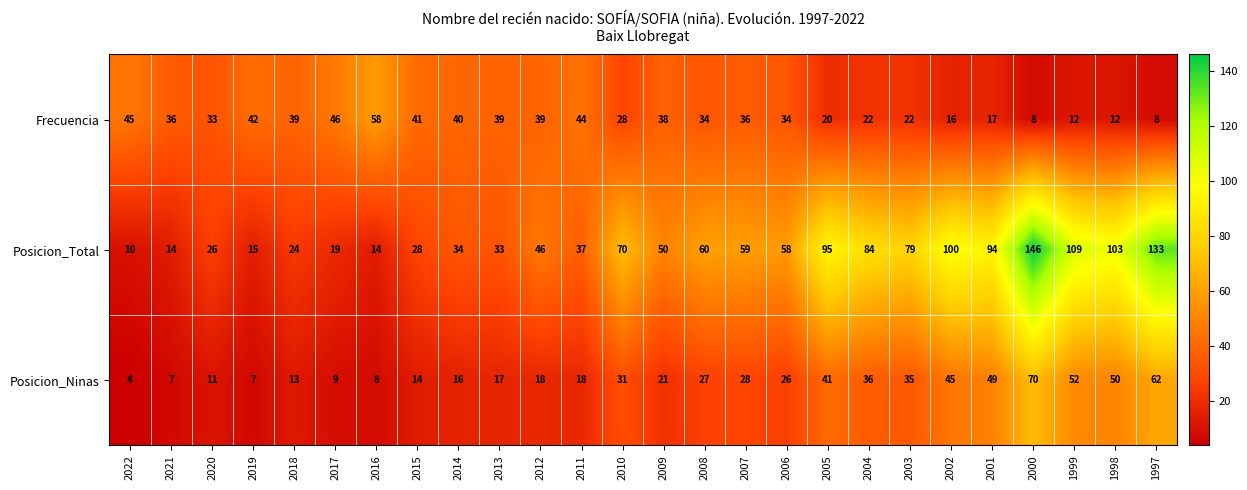

Which series has the largest total across all categories?

Posicion_Total